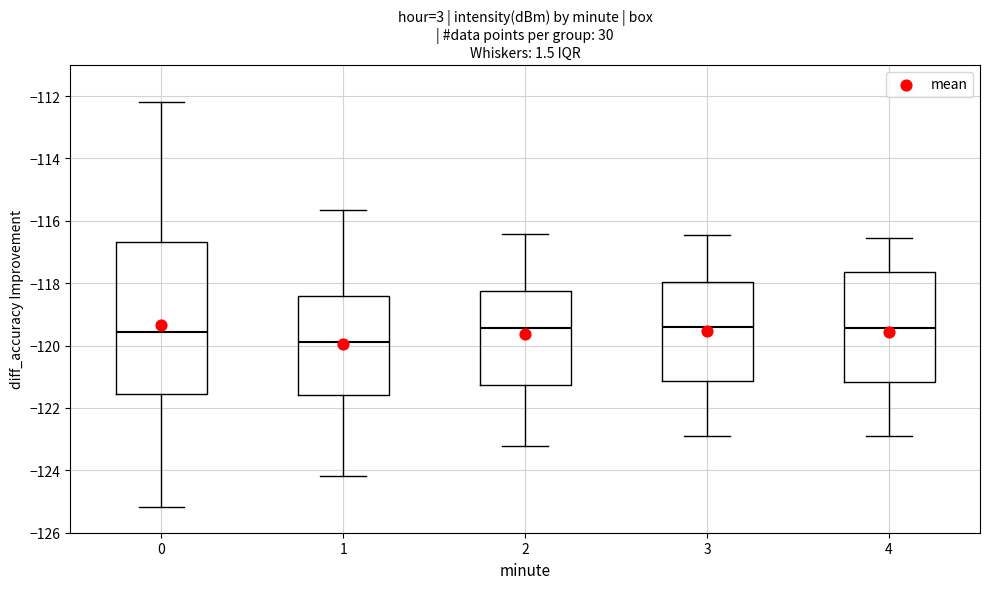

Reading left to right, transcribe this box plot: for each box, give where its median line is, the range the box spans, and where its two whiskers end, as read against the y-axis. The values are not printed on the chart, so give them approximately, as read against the axis.

0: median -119.6, box -121.6 to -116.6, whiskers -125.2 to -112.2
1: median -119.8, box -121.6 to -118.4, whiskers -124.2 to -115.6
2: median -119.4, box -121.2 to -118.2, whiskers -123.2 to -116.4
3: median -119.4, box -121.2 to -118.0, whiskers -122.8 to -116.4
4: median -119.4, box -121.2 to -117.6, whiskers -122.8 to -116.6